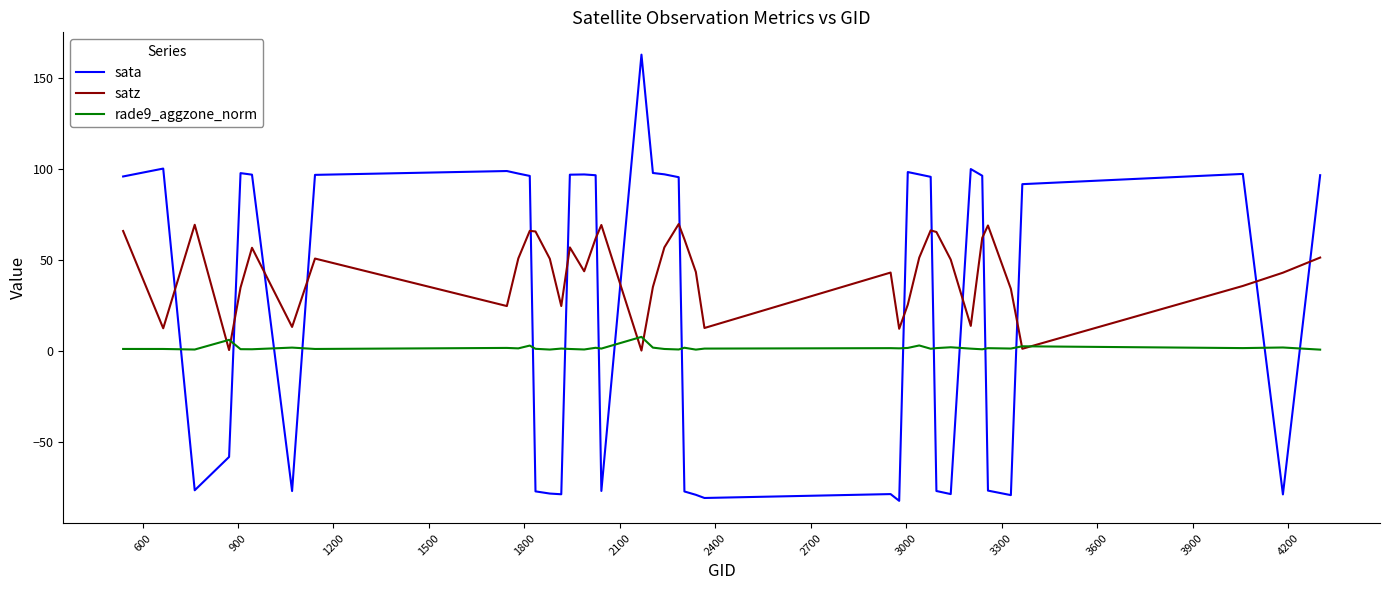

Rank the series by their maximum value, from lowest to highest.

rade9_aggzone_norm, satz, sata